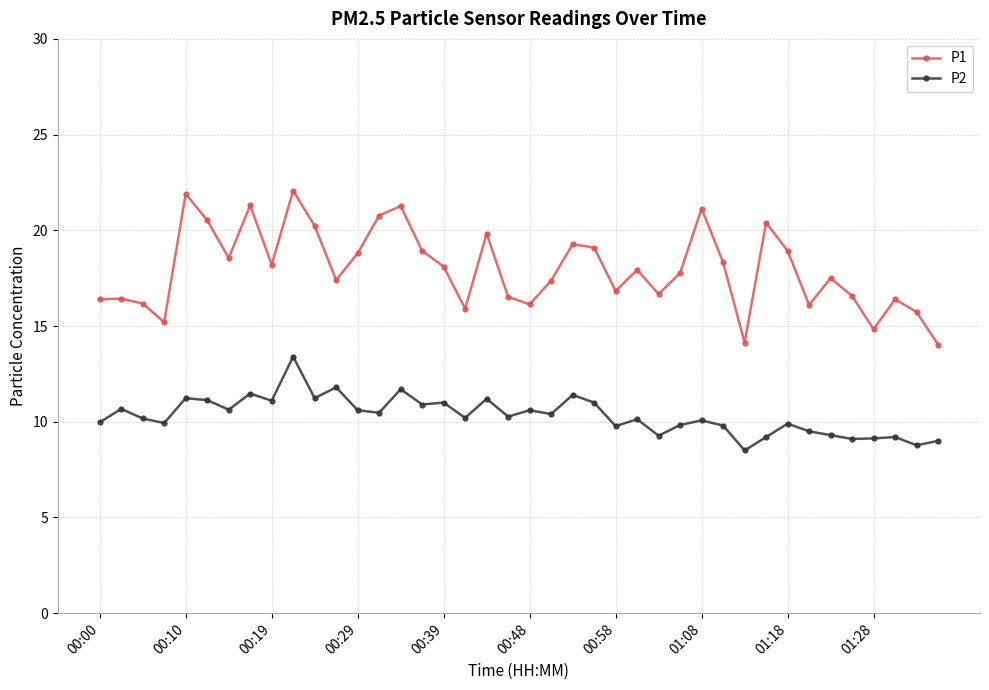

In P1, how many points are higher than both neighbors (excluding endpoints)?

12